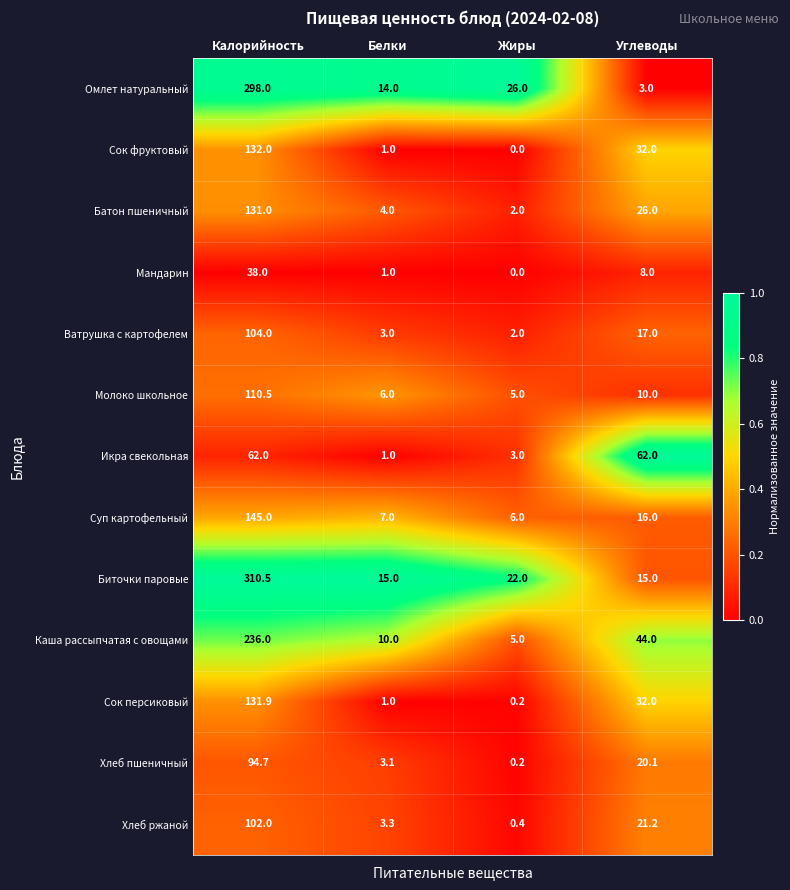

At how many categories does at least one series exceed 0?

4